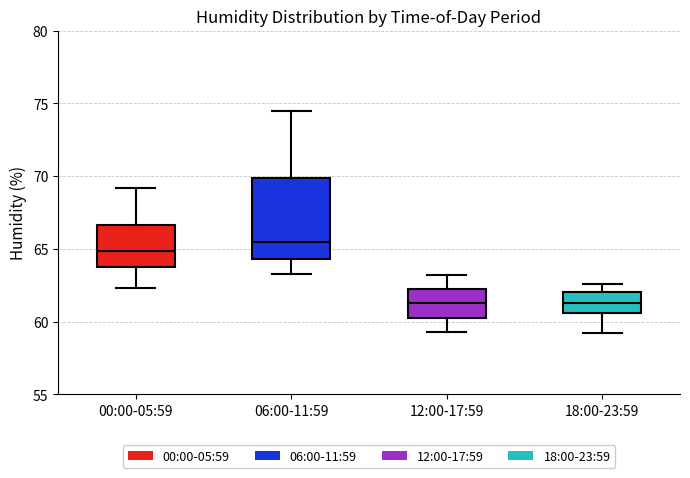

Where is the lower edge of the box for 00:00-05:59 on the y-axis? The values are not printed on the chart, so give them approximately, as read against the axis.

63.5